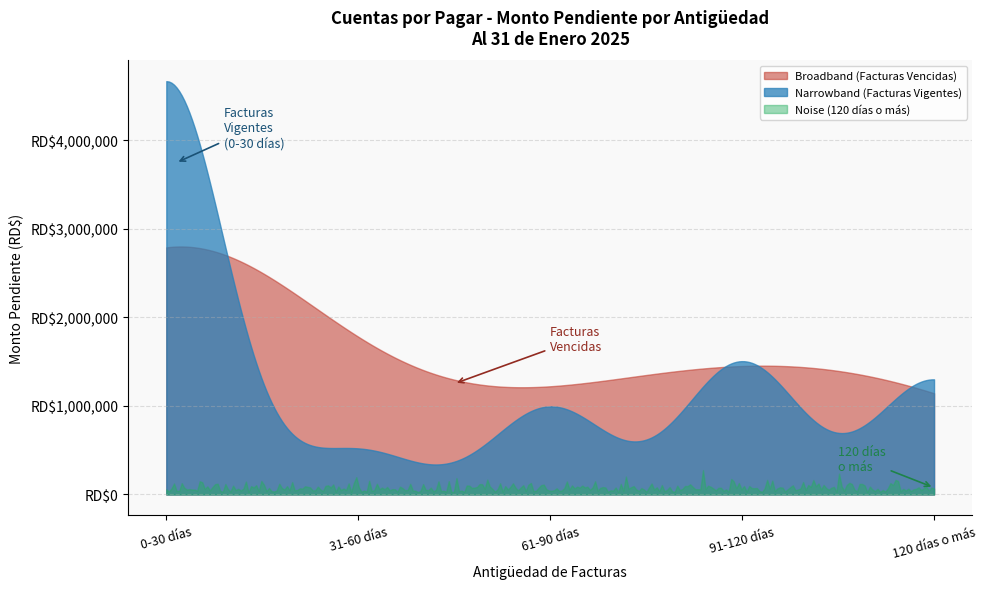

Does the chart display data point markers on the line(s)?

No